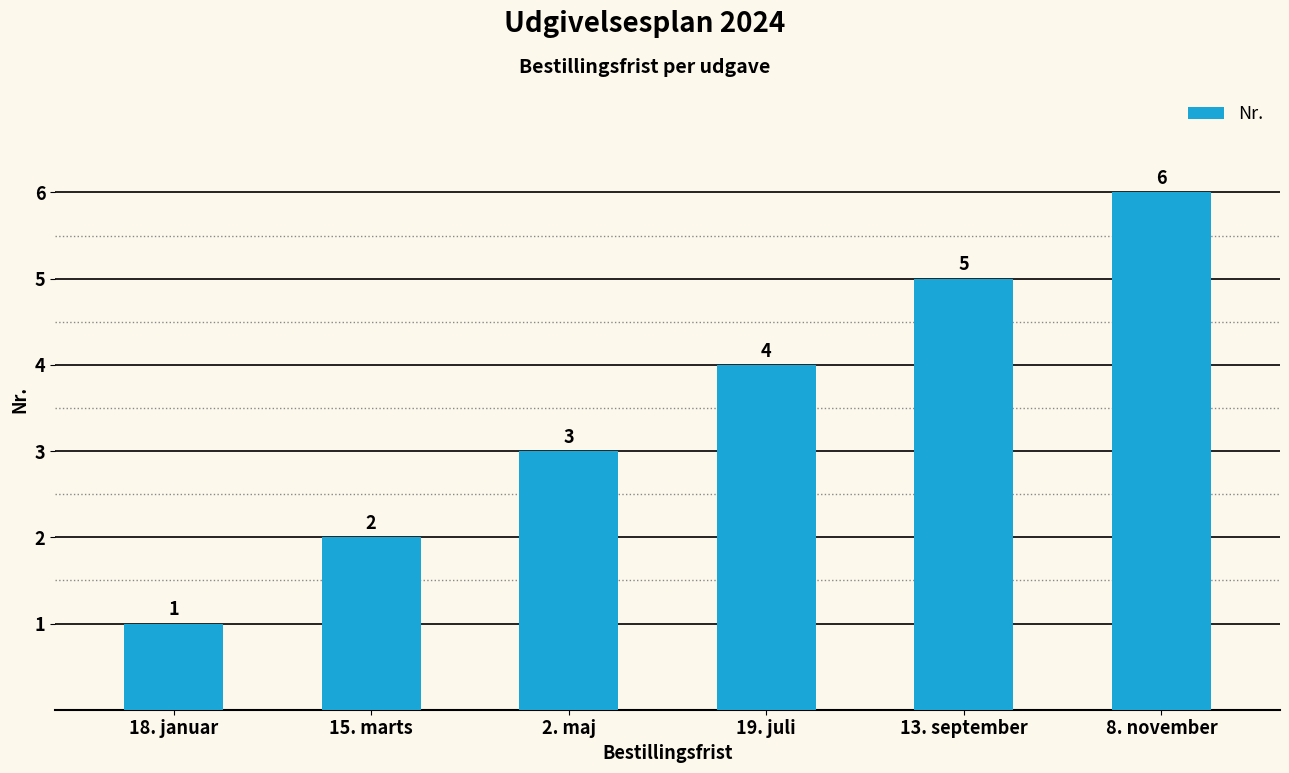

What is the sum of all values?

21